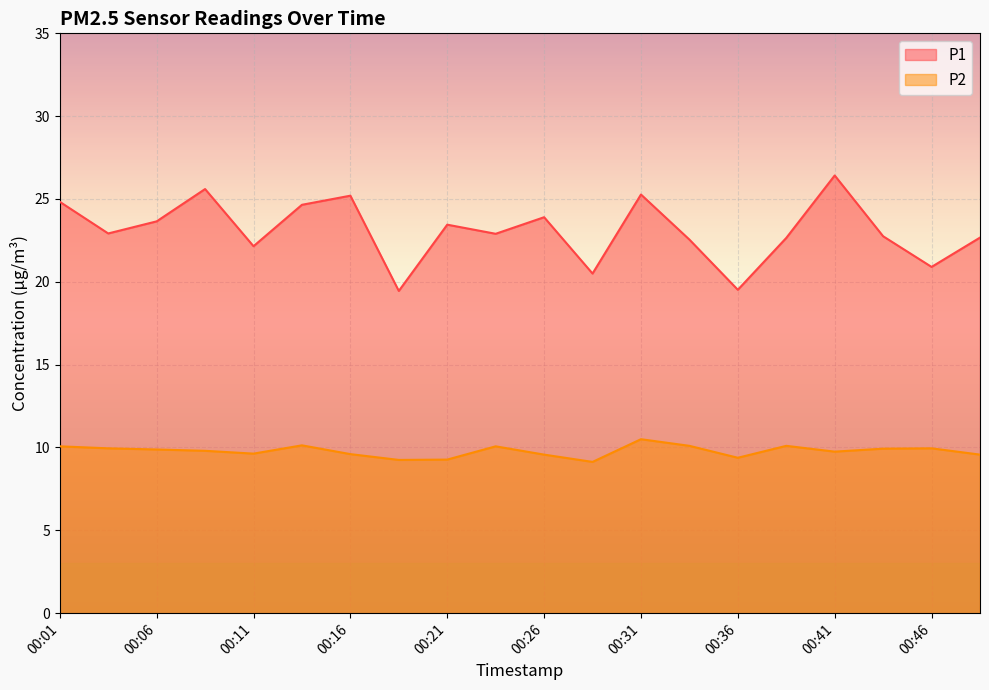

What is the average value of the P2 series?

9.8